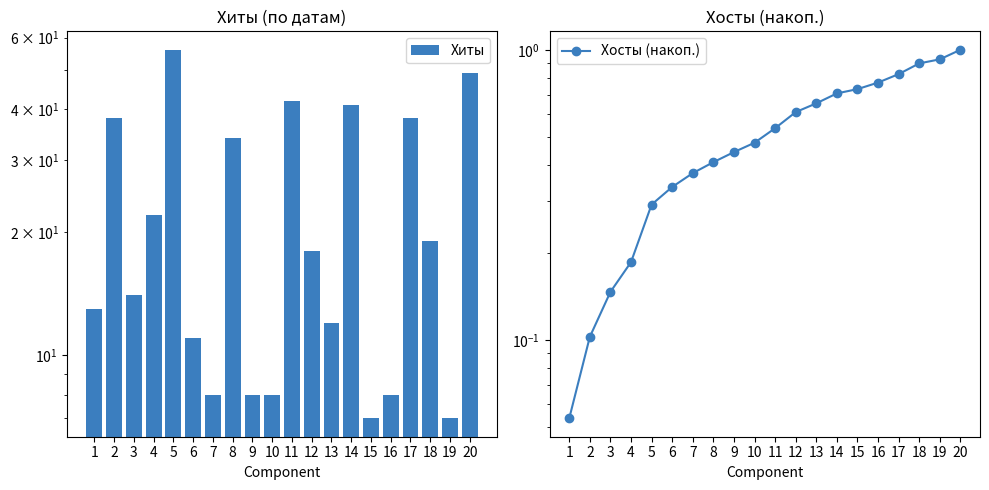

Where is Хиты nearest to the value 31?

8